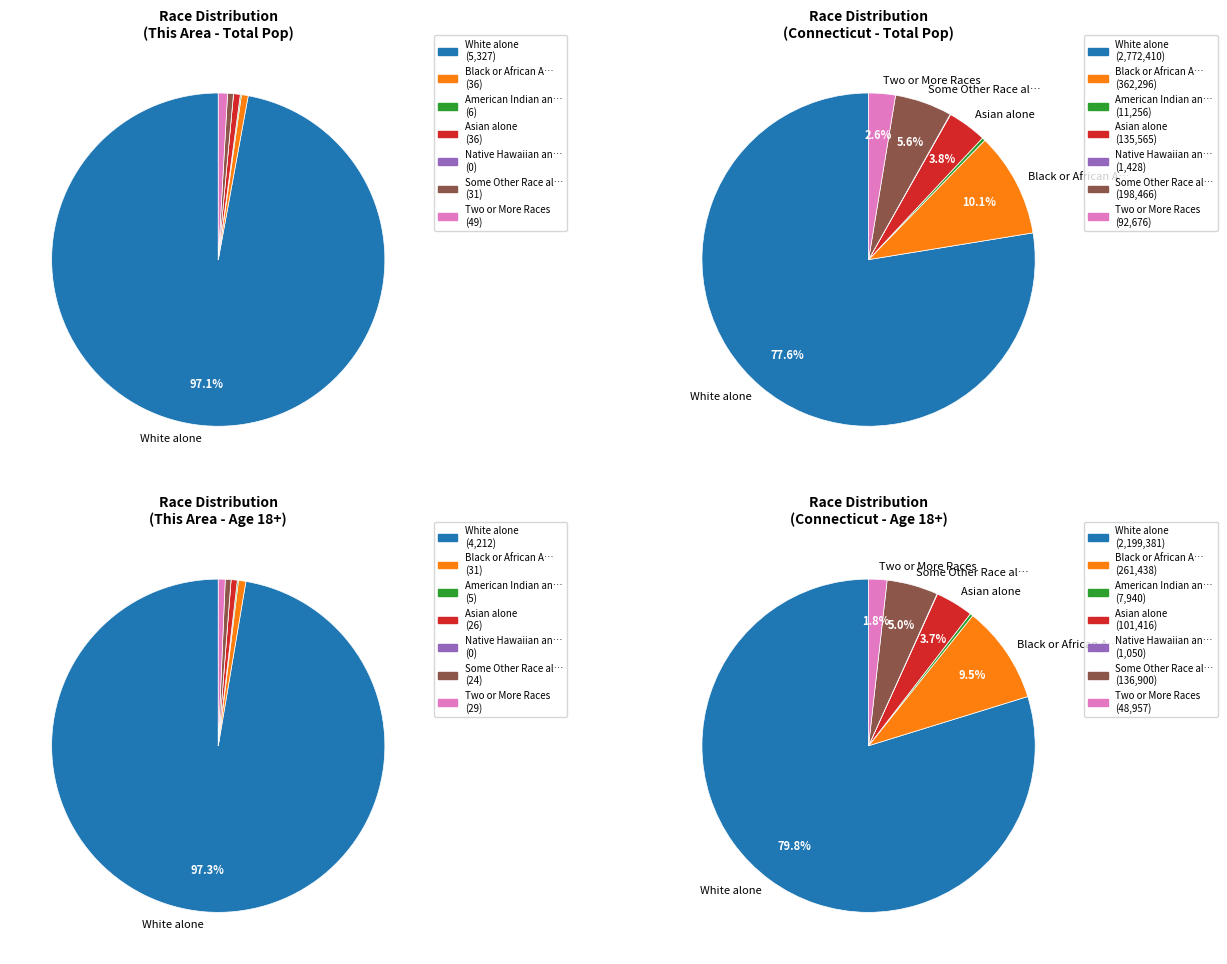

Rank the categories by value from highest to lowest.

White alone, Two or More Races, Black or African American alone, Asian alone, Some Other Race alone, American Indian and Alaska Native, Native Hawaiian and Other Pacific